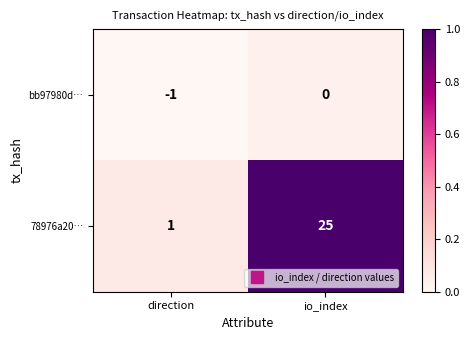

True or false: 78976a20… has a value of 43 at io_index.

False